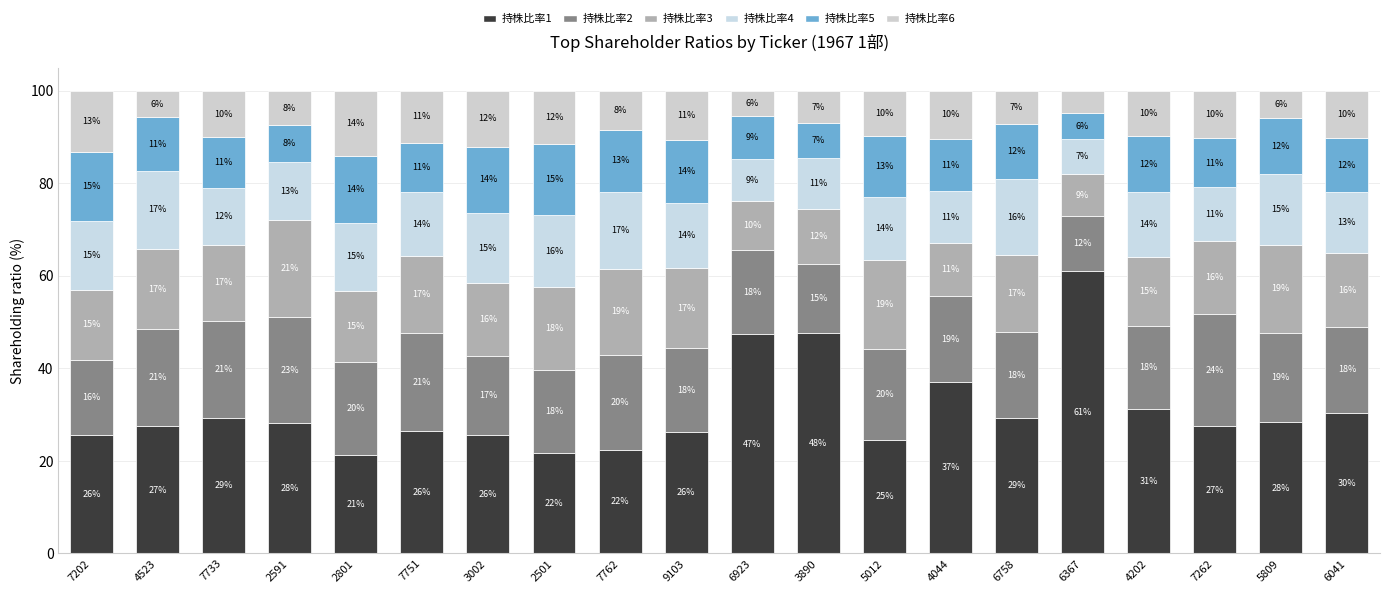

Which series has the largest total across all categories?

持株比率1